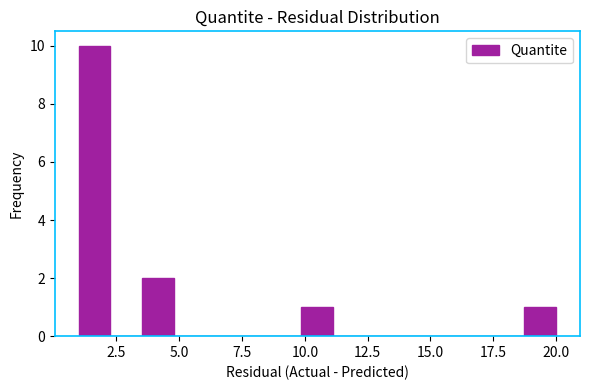

Around what value on the x-axis is the tallest bar? Give the approximate position of its centre, as read against the axis.

1.5